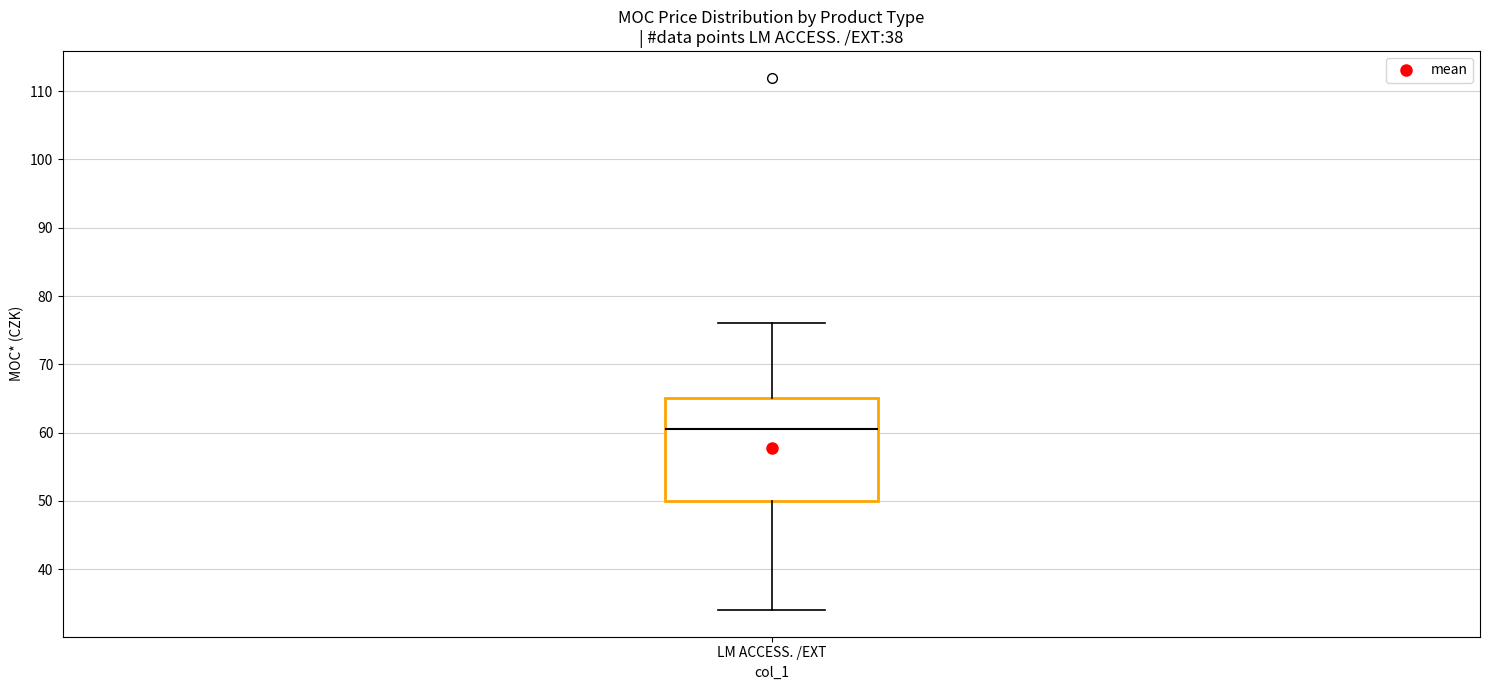

Where does the upper whisker of the box for LM ACCESS. /EXT end on the y-axis? The values are not printed on the chart, so give them approximately, as read against the axis.

76